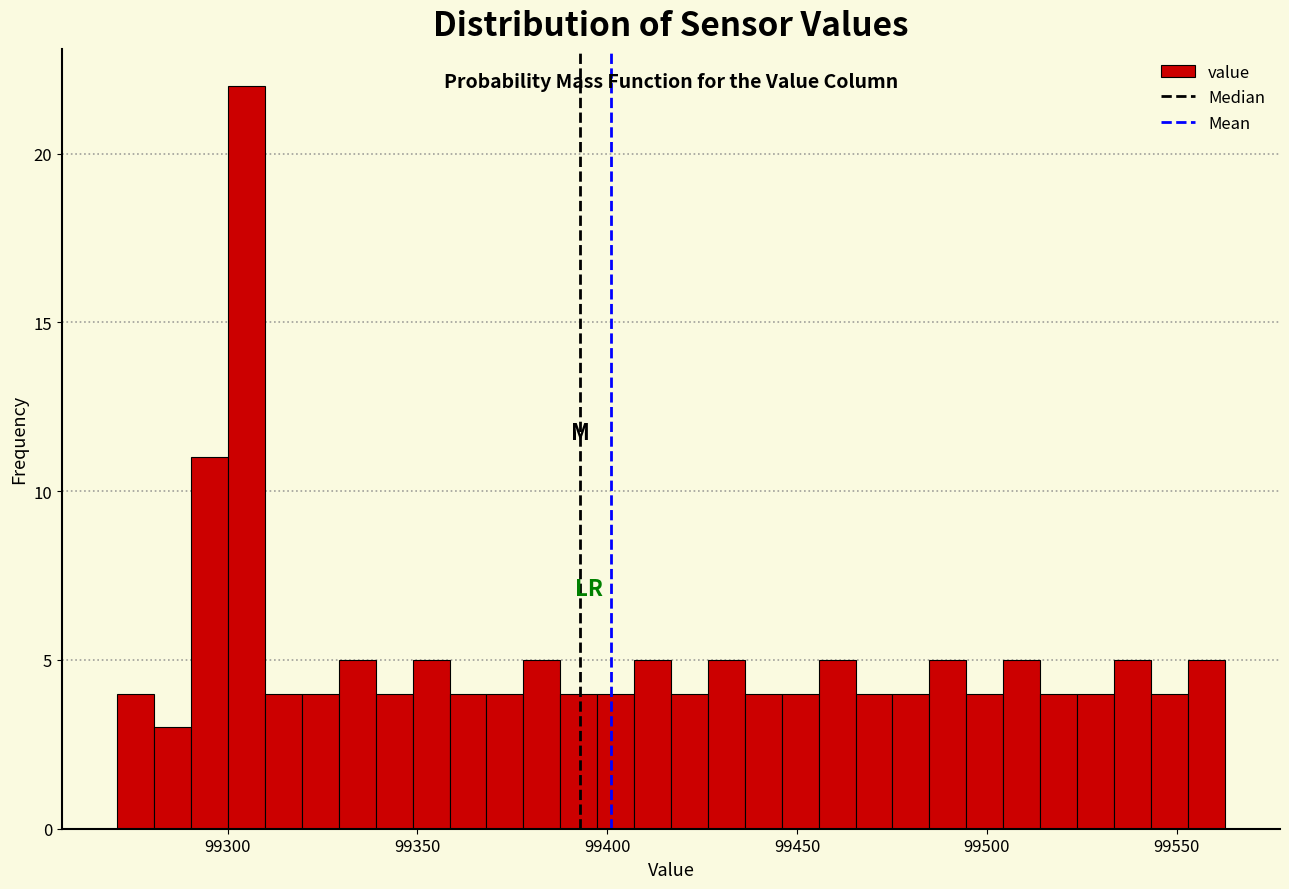

Around what value on the x-axis is the tallest bar? Give the approximate position of its centre, as read against the axis.

99305